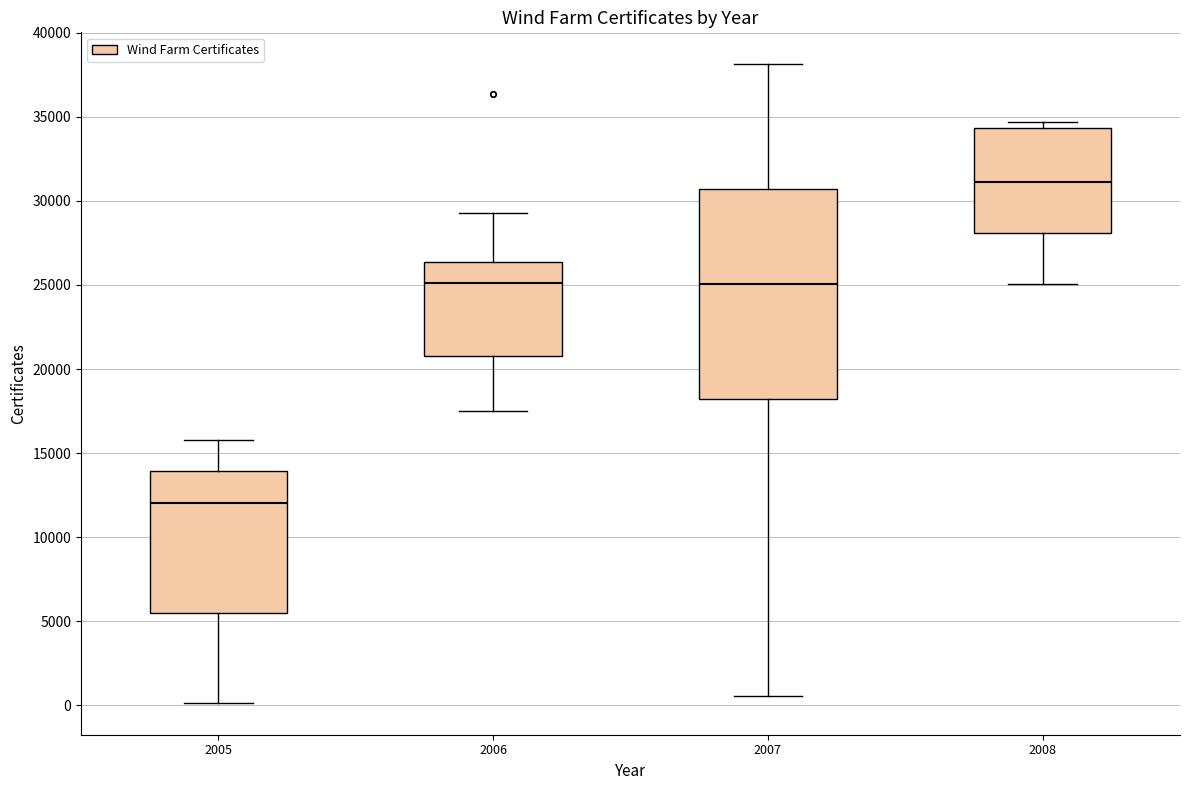

Where is the upper edge of the box at x = 2005 on the y-axis? The values are not printed on the chart, so give them approximately, as read against the axis.

14000